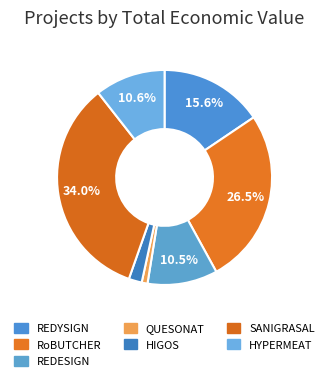

How many segments does this pie chart have?

7